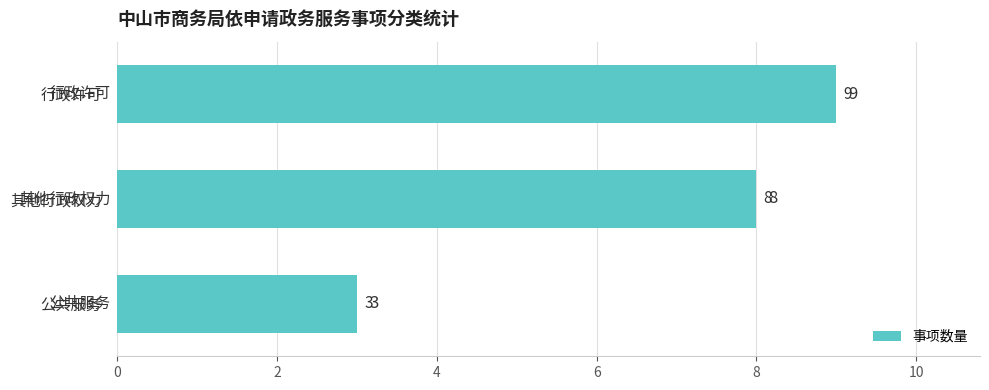

The chart shows a value of 8 at 其他行政权力. True or false?

True